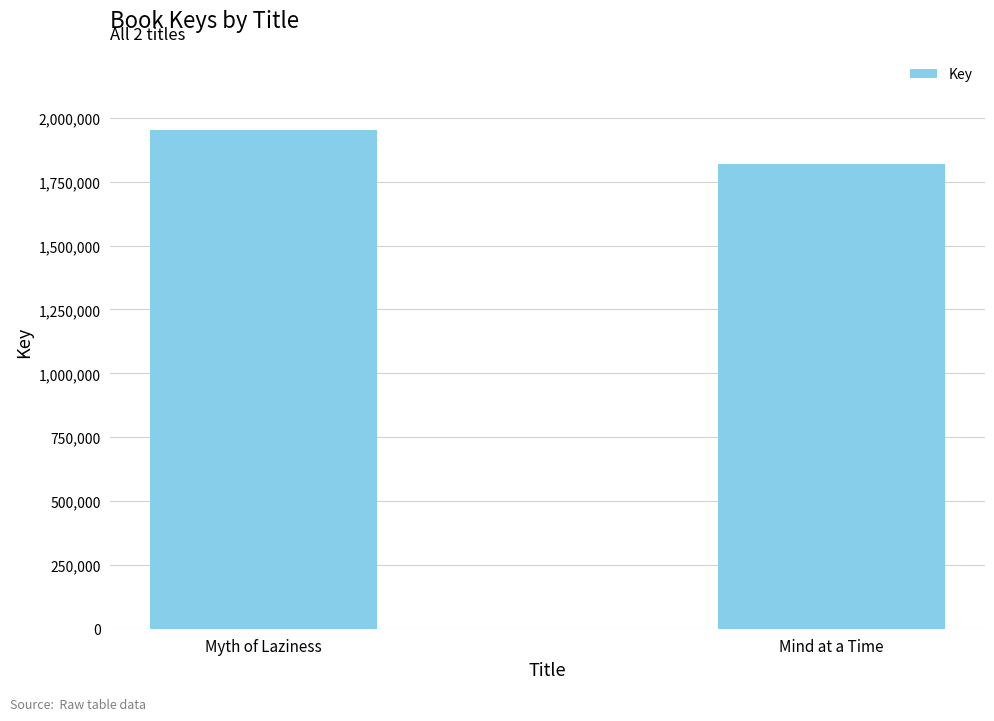

At which category does the chart reach its peak across all series?

Myth of Laziness